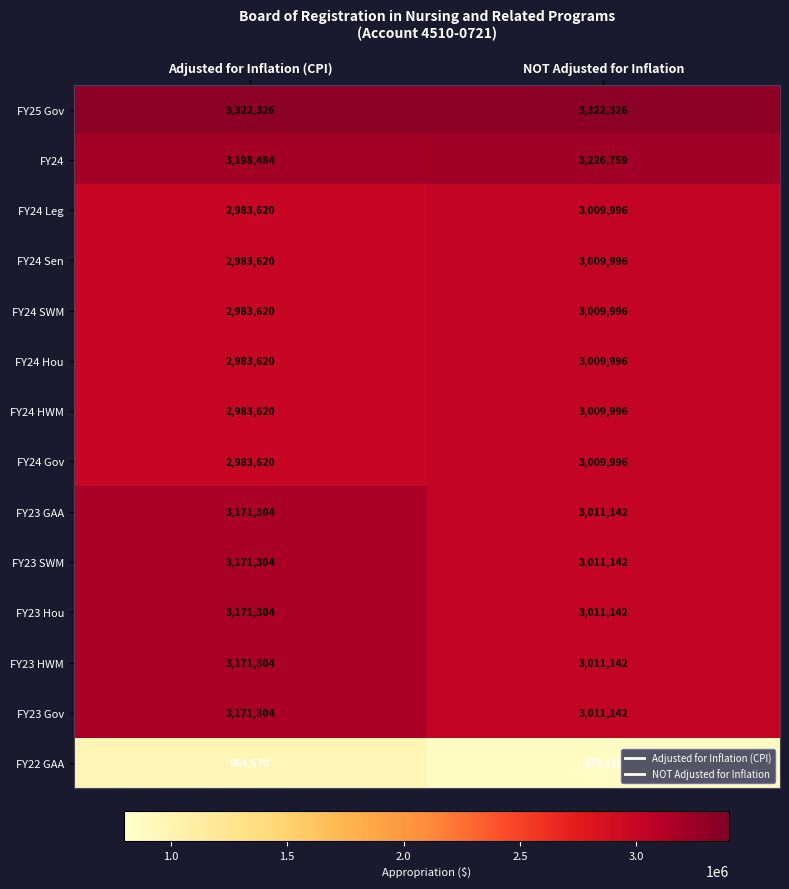

Rank the categories by FY24 Gov value from lowest to highest.

Adjusted for Inflation (CPI), NOT Adjusted for Inflation